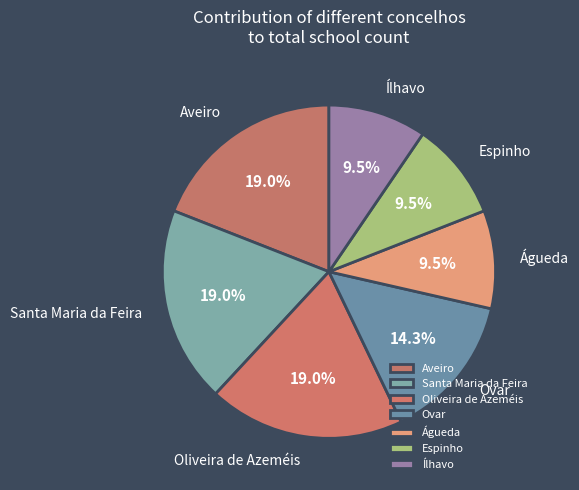

Which has a higher value, Espinho or Aveiro?

Aveiro